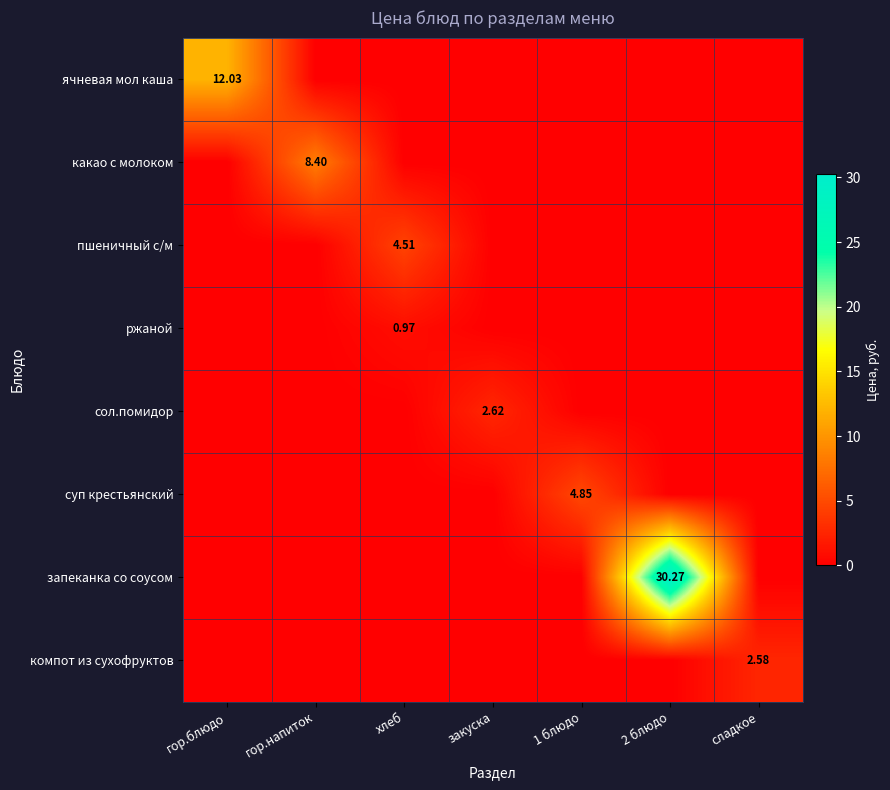

At which category is the sum across all series the highest?

2 блюдо